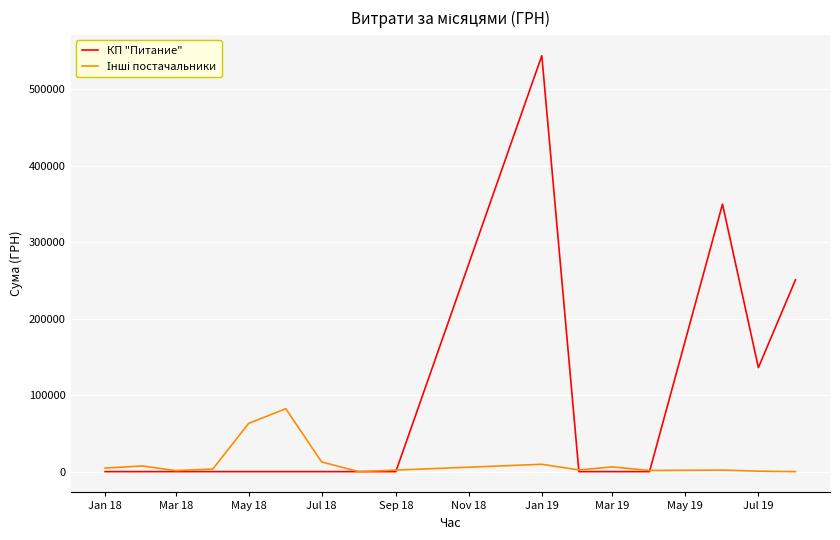

What is the greatest value displayed?

543849.2